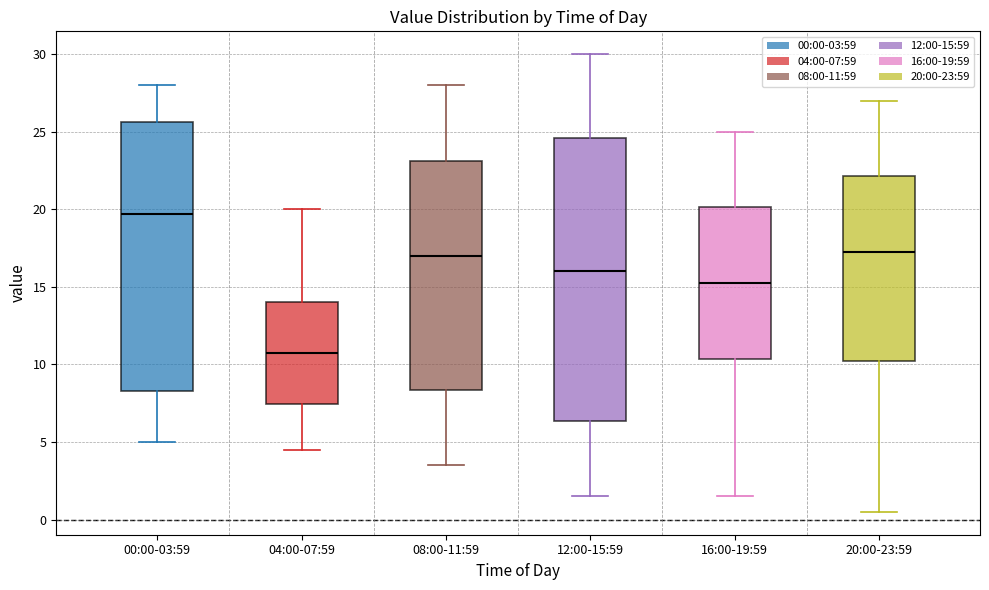

Which box's median line is the highest?

00:00-03:59